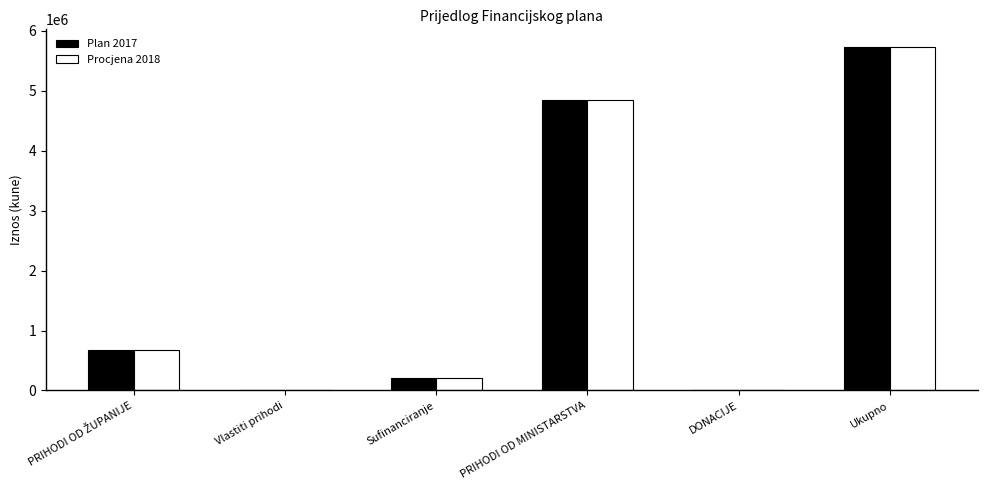

Is it true that Plan 2017 equals 5740208 at Ukupno?

True